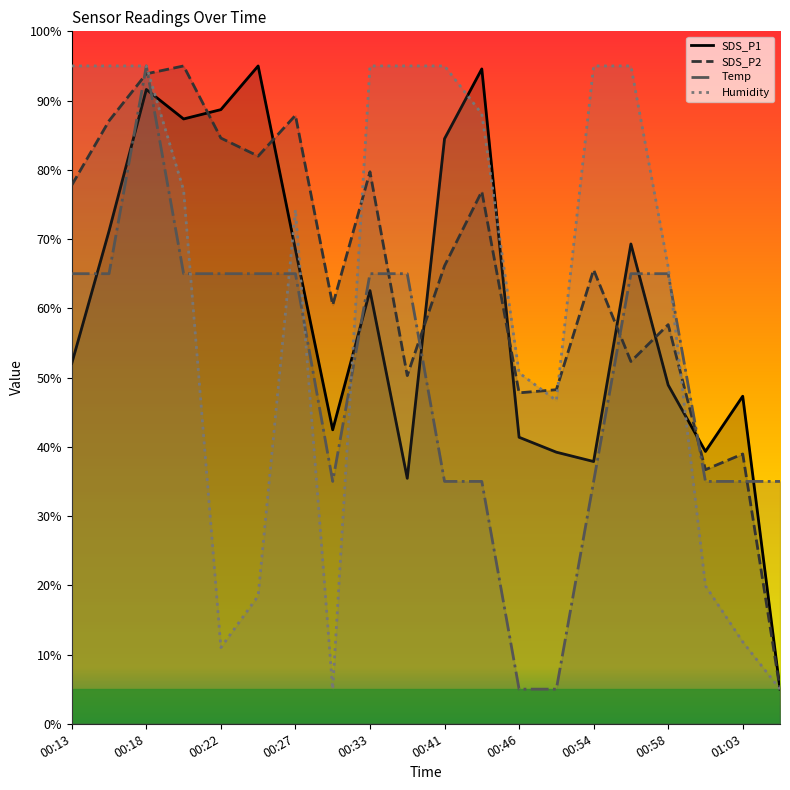

At which label does SDS_P2 reach its minimum?

01:06